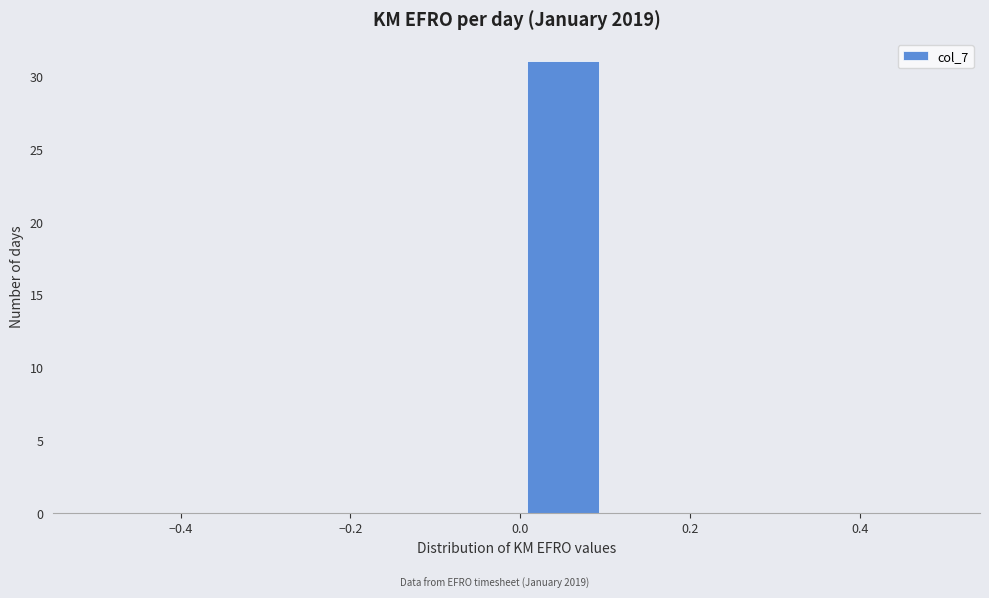

Reading left to right, list every bar in this chart as the range it spans on the x-axis followed by its height. The values are not printed on the chart, so give them approximately, as read against the axis.

-0.5 to -0.4: 0
-0.4 to -0.3: 0
-0.3 to -0.2: 0
-0.2 to -0.1: 0
-0.1 to 0.0: 0
0.0 to 0.1: 31
0.1 to 0.2: 0
0.2 to 0.3: 0
0.3 to 0.4: 0
0.4 to 0.5: 0